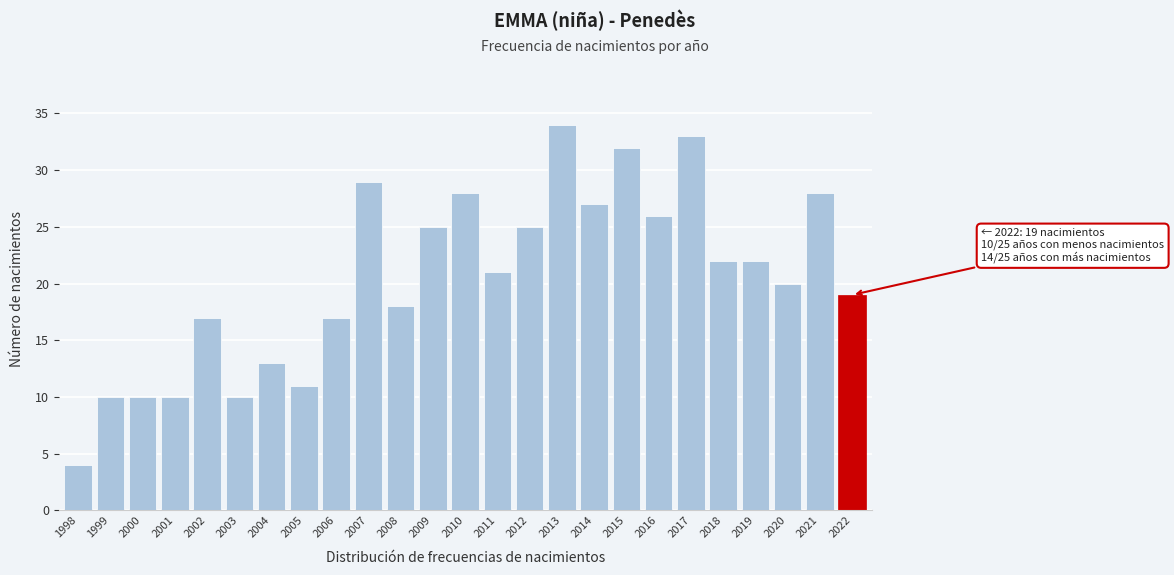

Reading right to left, transcribe all the data shown in this chart.

2022=19	2021=28	2020=20	2019=22	2018=22	2017=33	2016=26	2015=32	2014=27	2013=34	2012=25	2011=21	2010=28	2009=25	2008=18	2007=29	2006=17	2005=11	2004=13	2003=10	2002=17	2001=10	2000=10	1999=10	1998=4